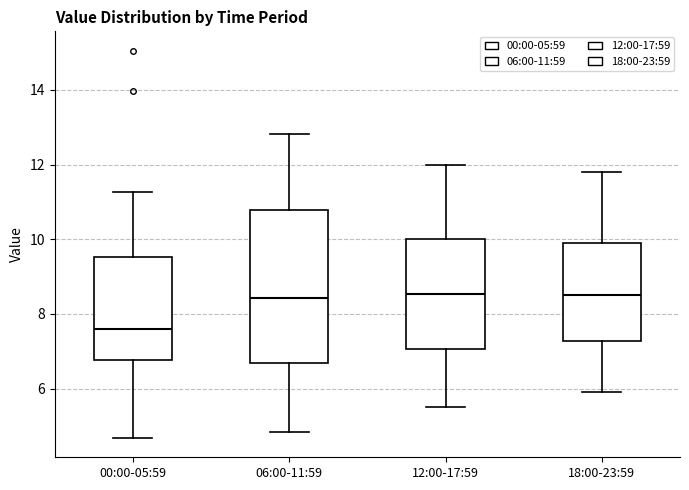

Comparing the boxes themselves (not the whiskers), which one is the tallest?

06:00-11:59